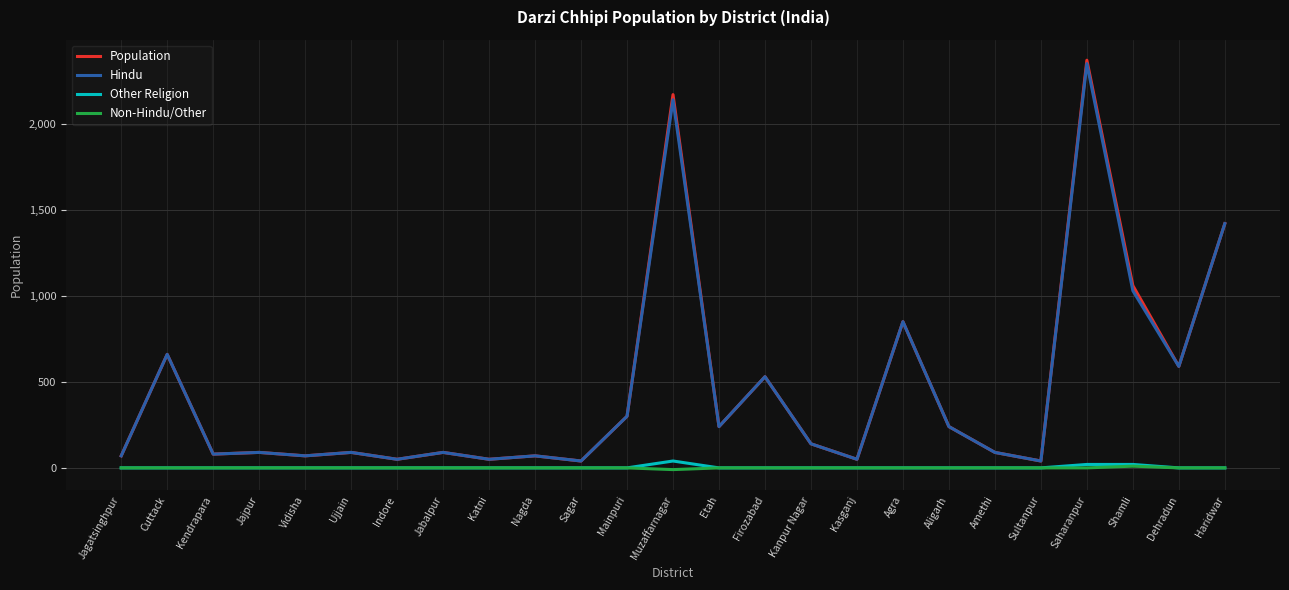

Read the Hindu value at Kendrapara.

80